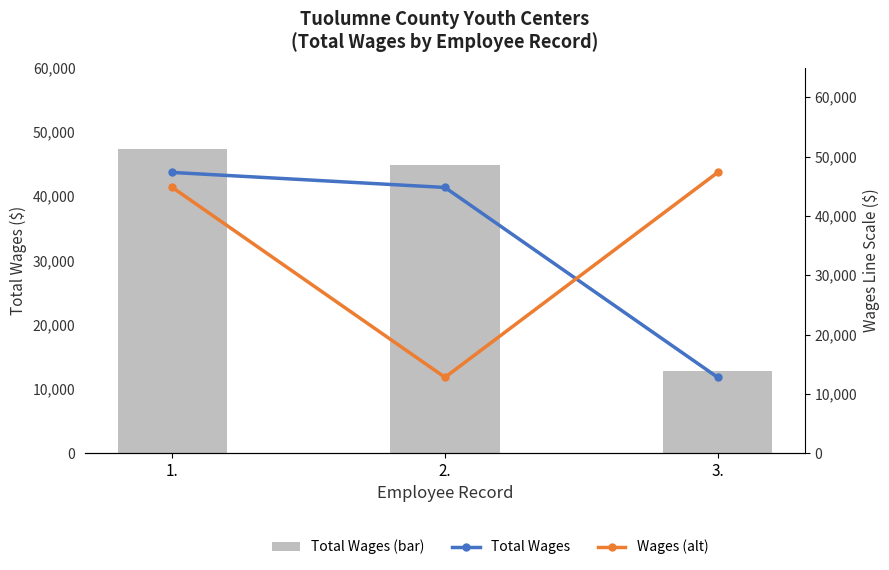

What position from the left is 2.?

2